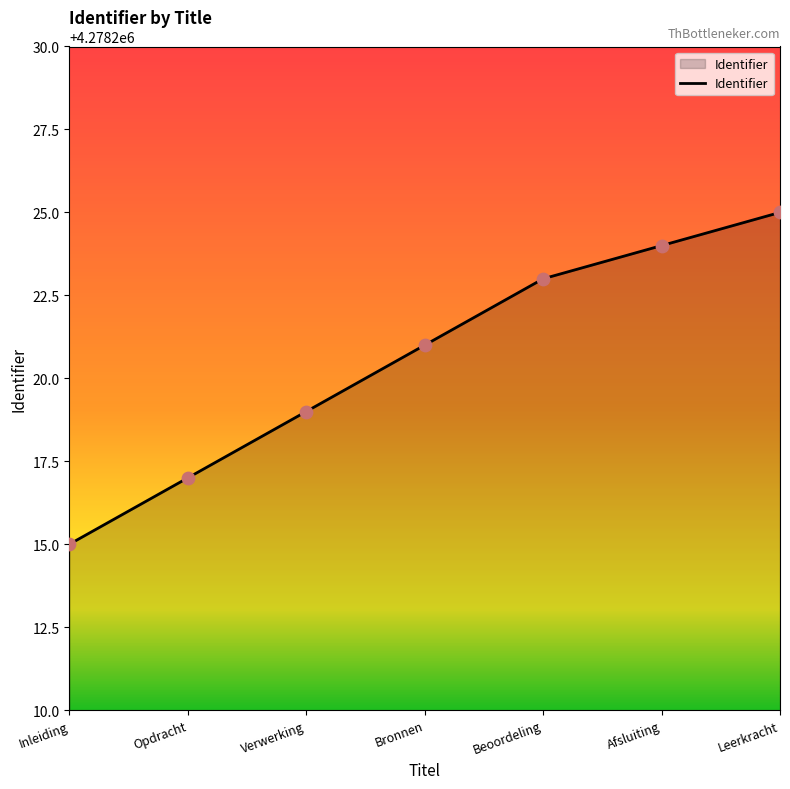

What is the ratio of the value at Afsluiting to the value at Bronnen?

1.0